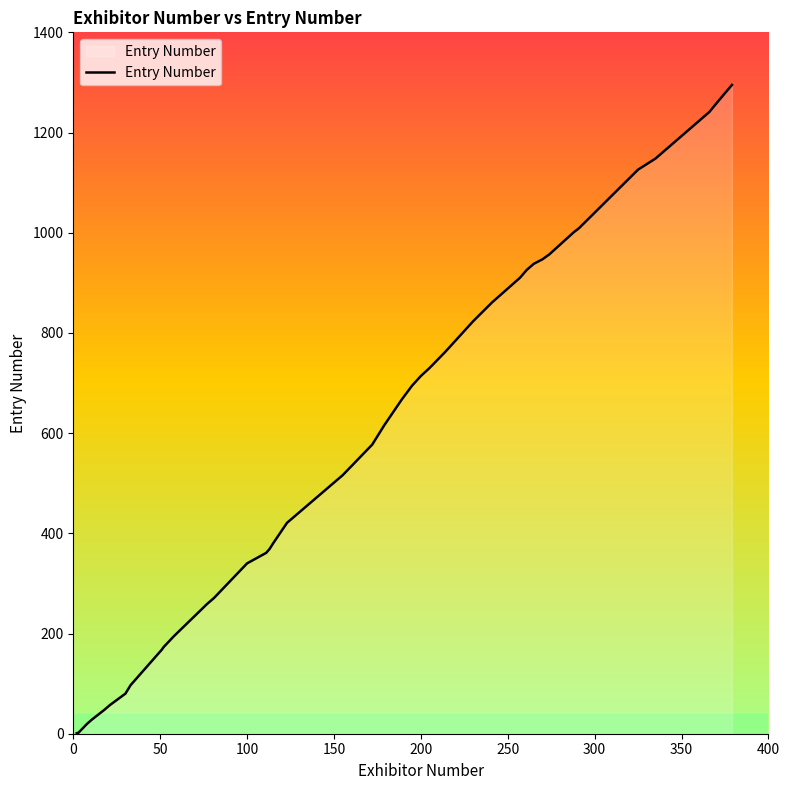

What is the difference between the maximum and minimum values?

1294